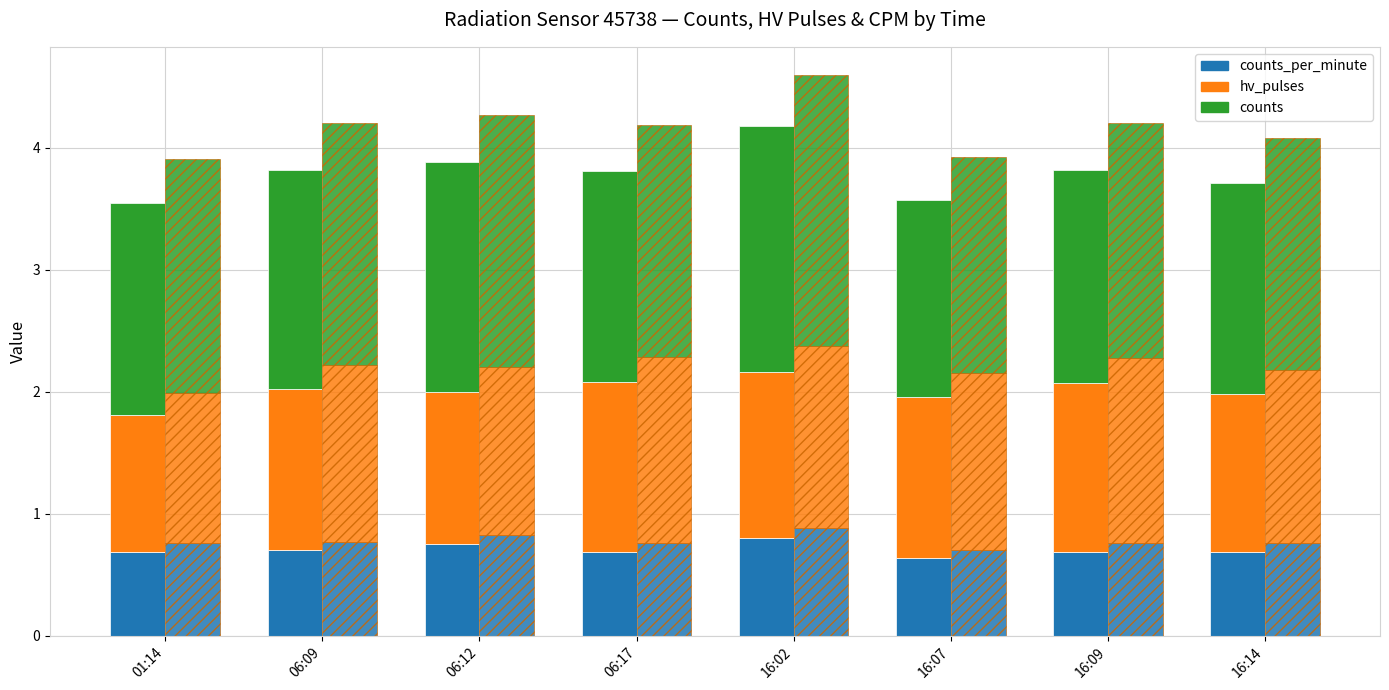

Rank the series at 01:14 from lowest to highest value.

counts_per_minute, hv_pulses, counts